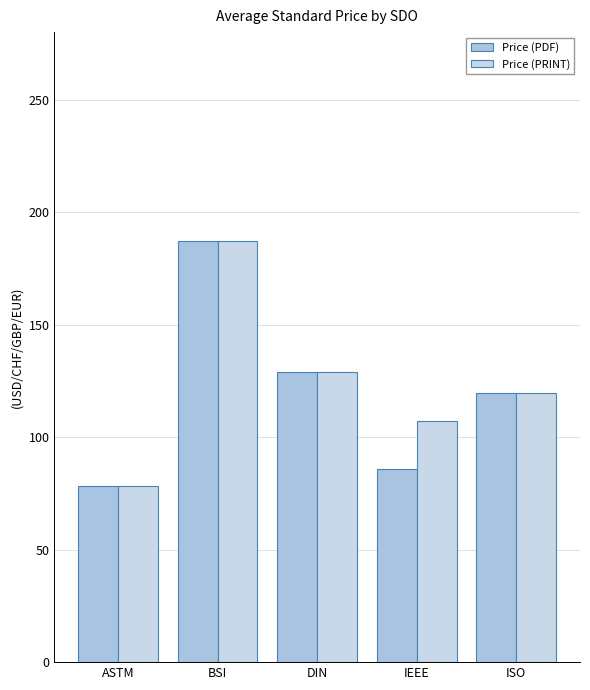

What is the value of the Price (PDF) bar at the 4th from the left?

86.0